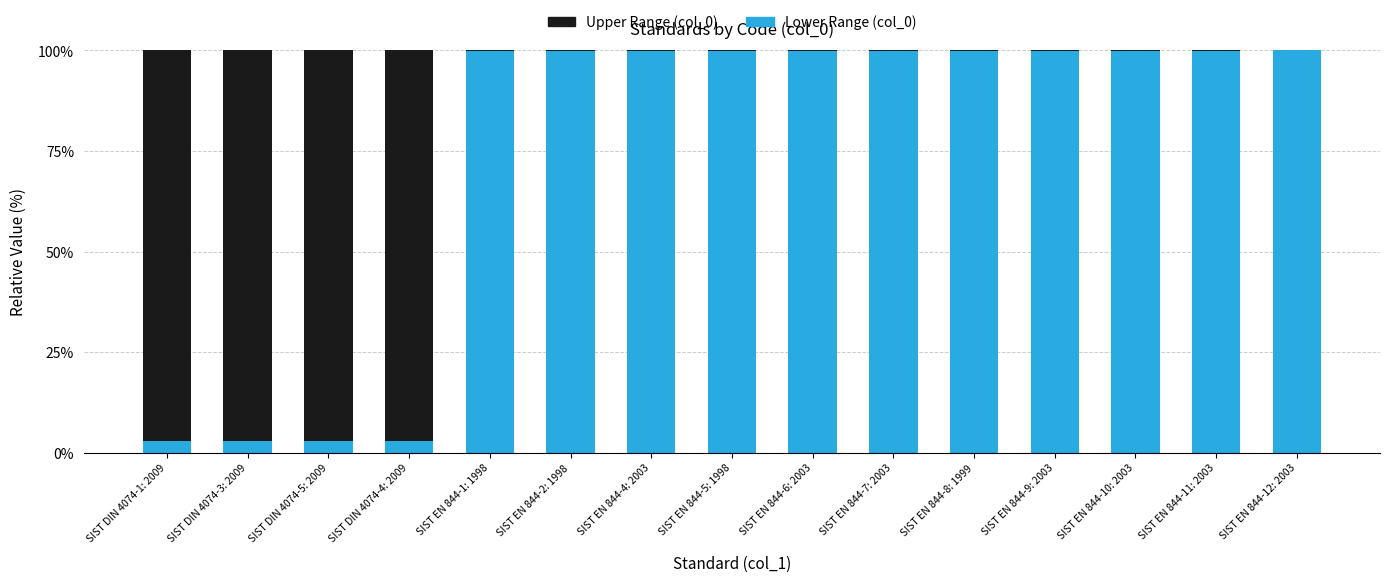

What is the total value across all series at SIST EN 844-12: 2003?

100.0